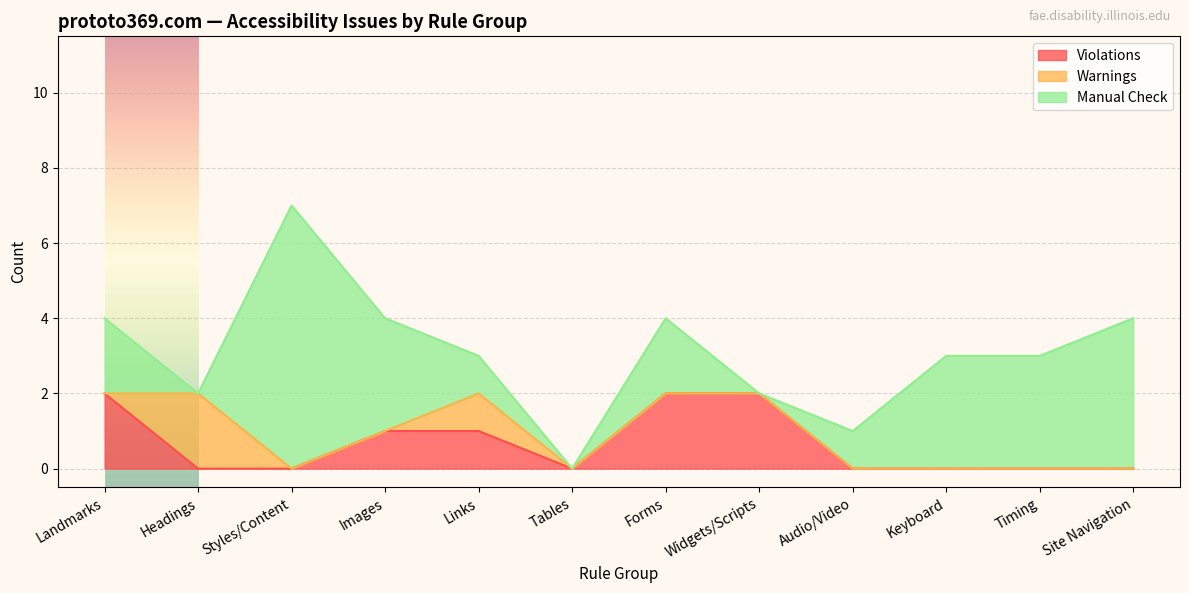

After their last crossing, which series has the higher values: Warnings or Violations?

Warnings